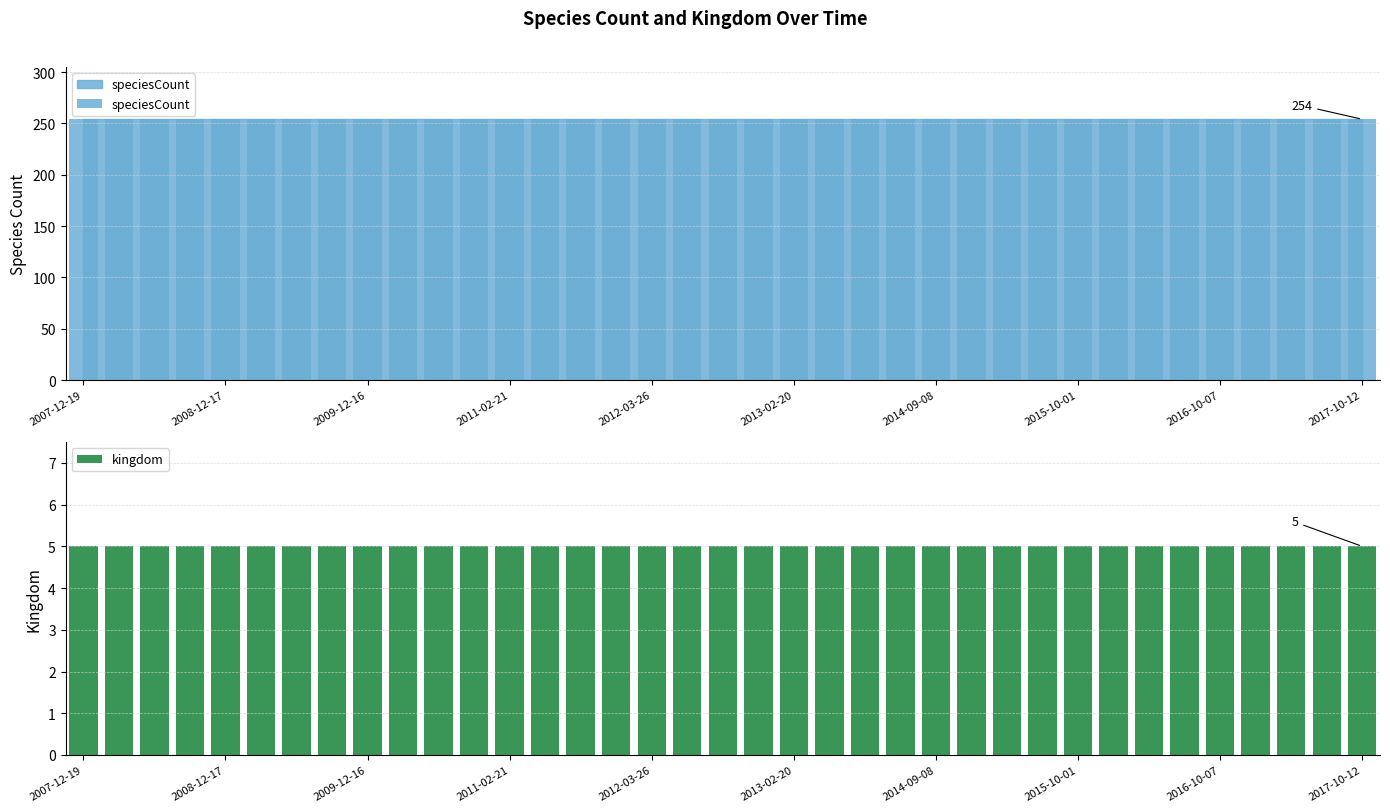

Is it true that kingdom equals 5 at 31?

True